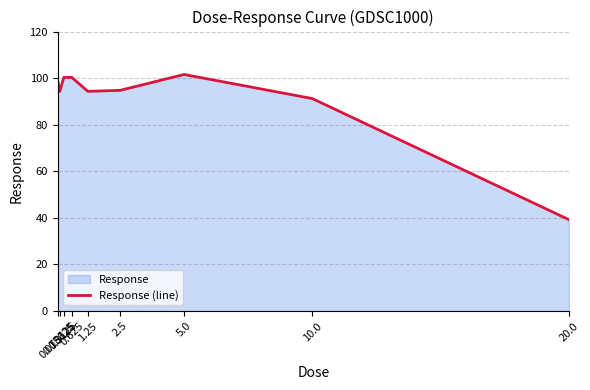

Which label corresponds to the largest value in the chart?

5.0